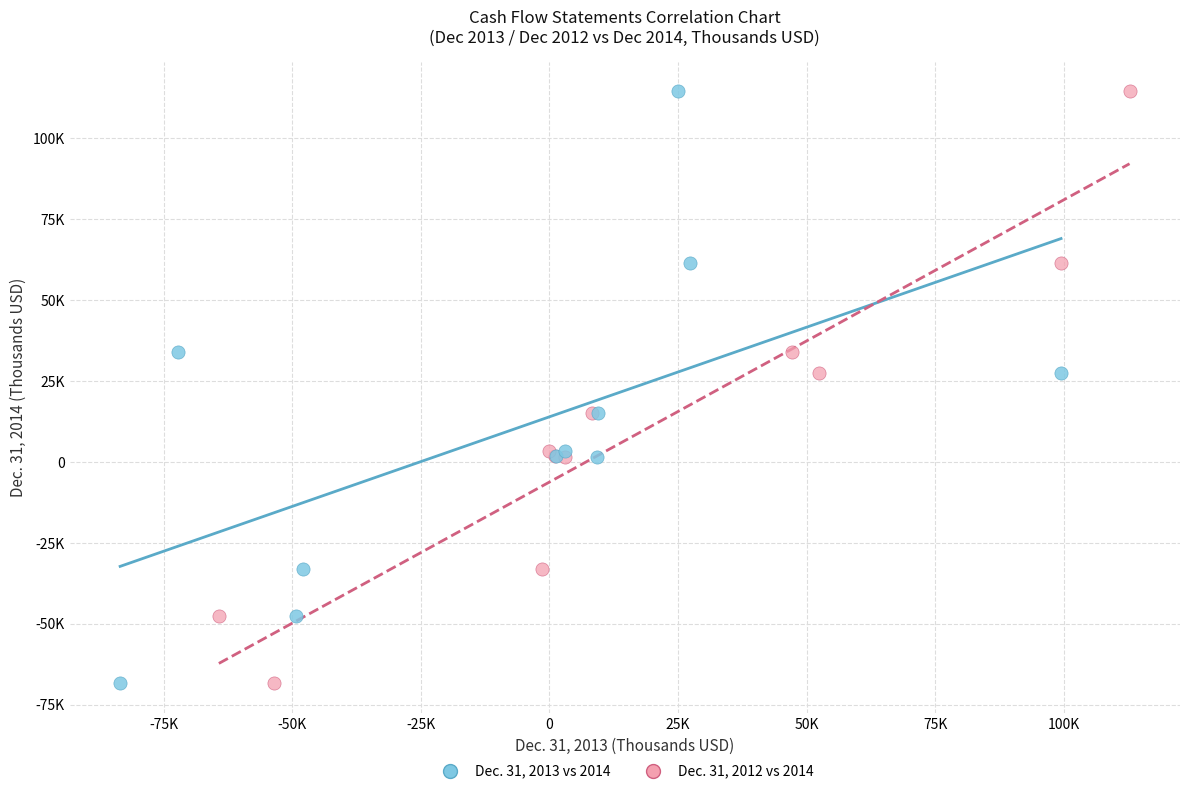

What are all the series names shown in the legend?

Dec. 31, 2013 vs 2014, Dec. 31, 2012 vs 2014